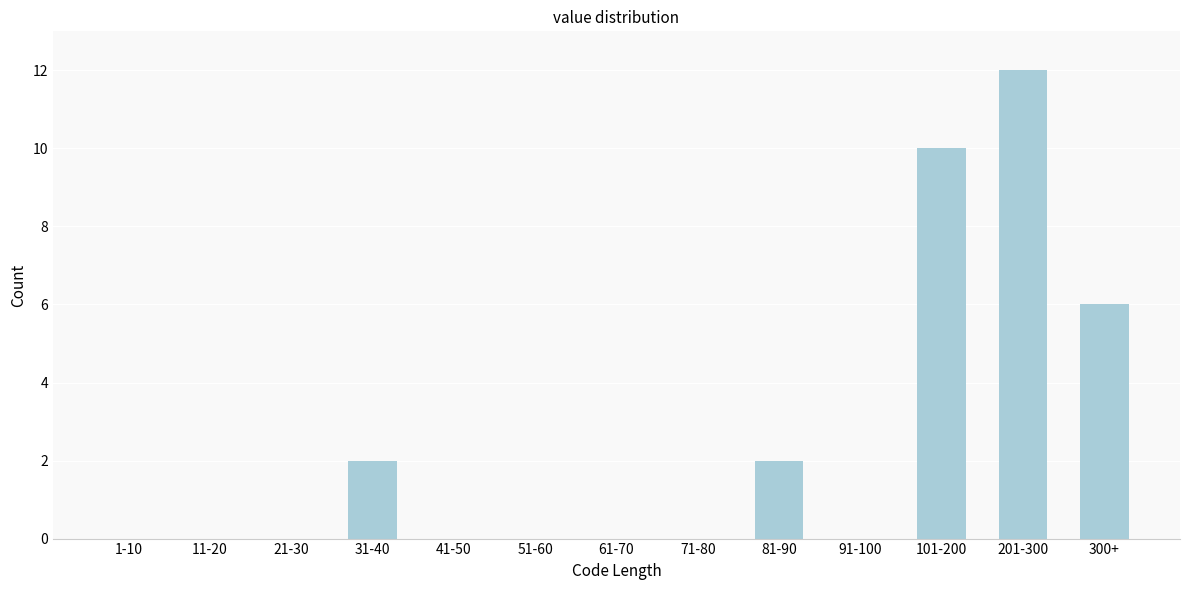

Reading right to left, transcribe all the data shown in this chart.

300+=6	201-300=12	101-200=10	91-100=0	81-90=2	71-80=0	61-70=0	51-60=0	41-50=0	31-40=2	21-30=0	11-20=0	1-10=0